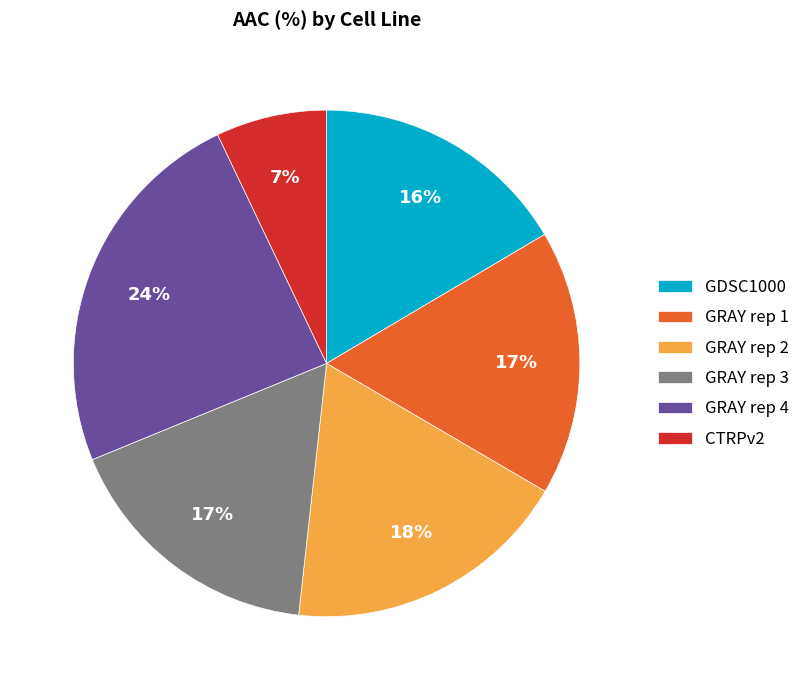

Is it true that CTRPv2 is 12% of the pie?

False